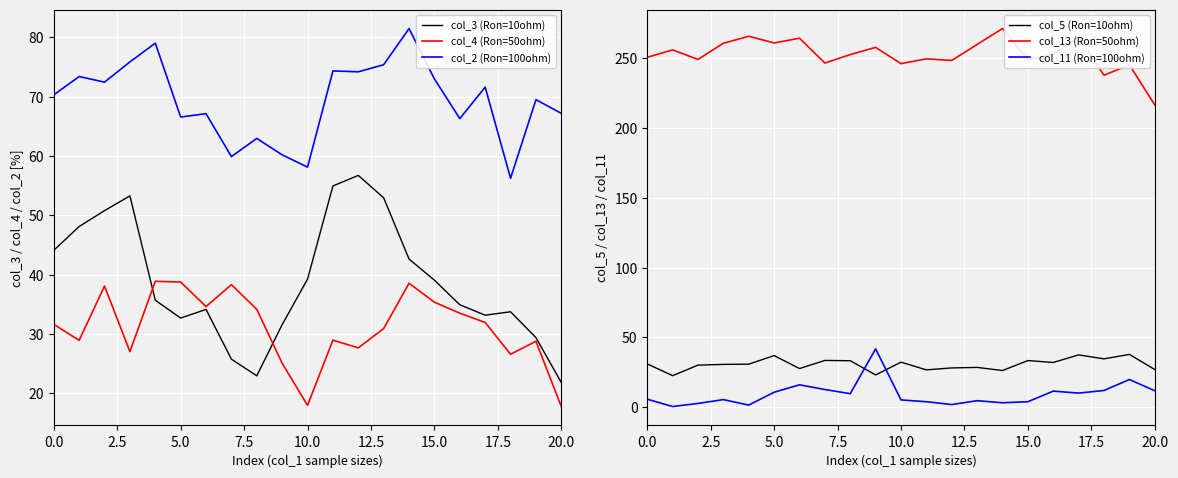

What is the difference between the maximum and minimum values in the col_13 (Ron=50ohm) series?

54.7